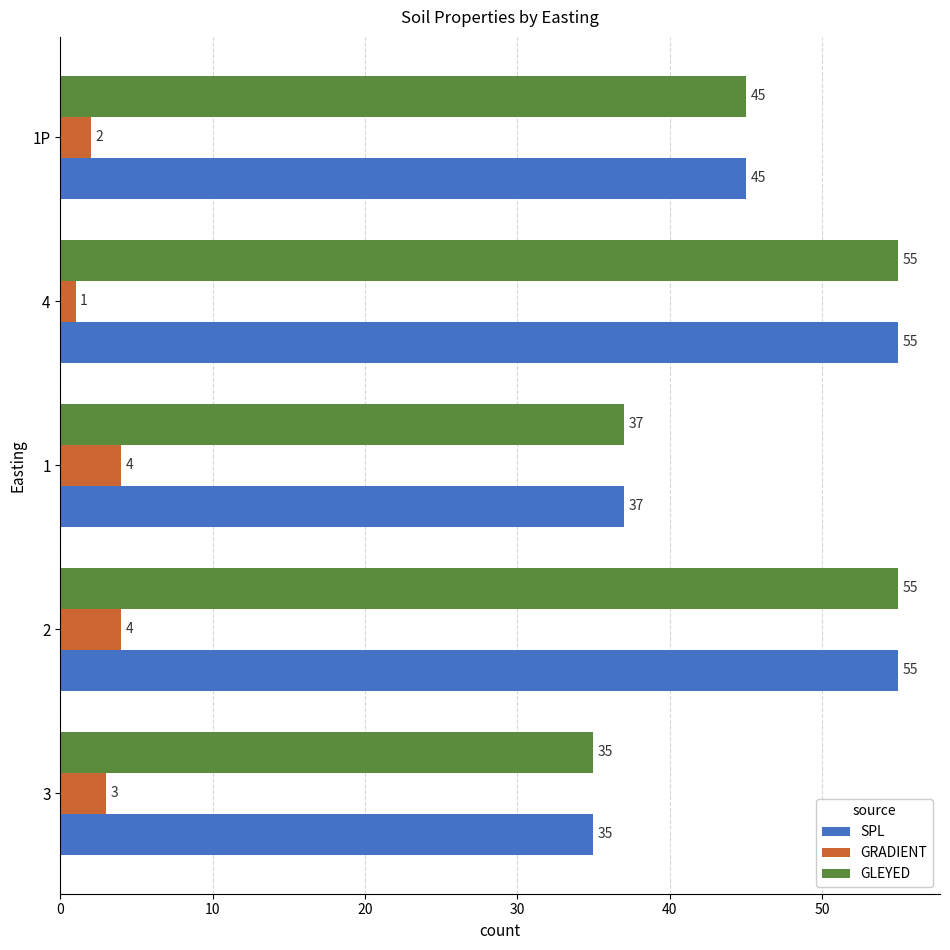

What are all the series names shown in the legend?

SPL, GRADIENT, GLEYED